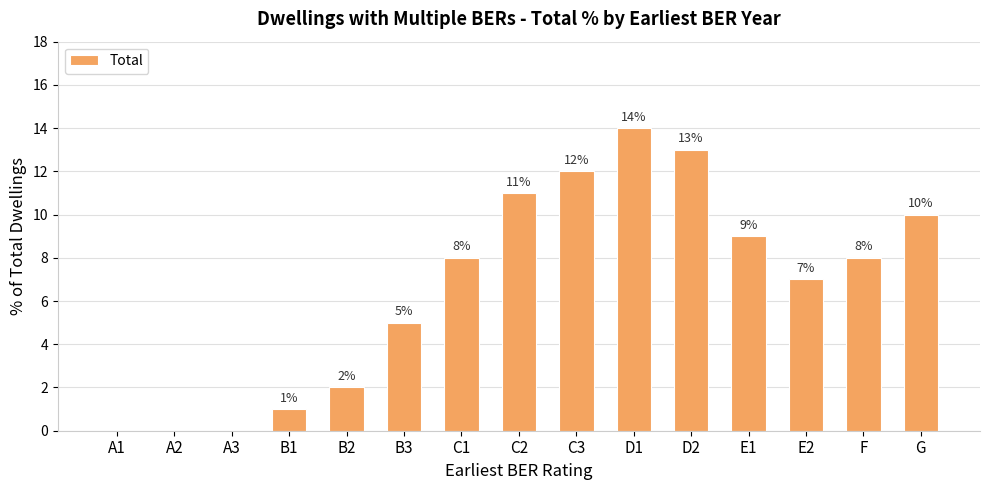

Reading left to right, what are all the values shown in this chart?

0	0	0	1	2	5	8	11	12	14	13	9	7	8	10